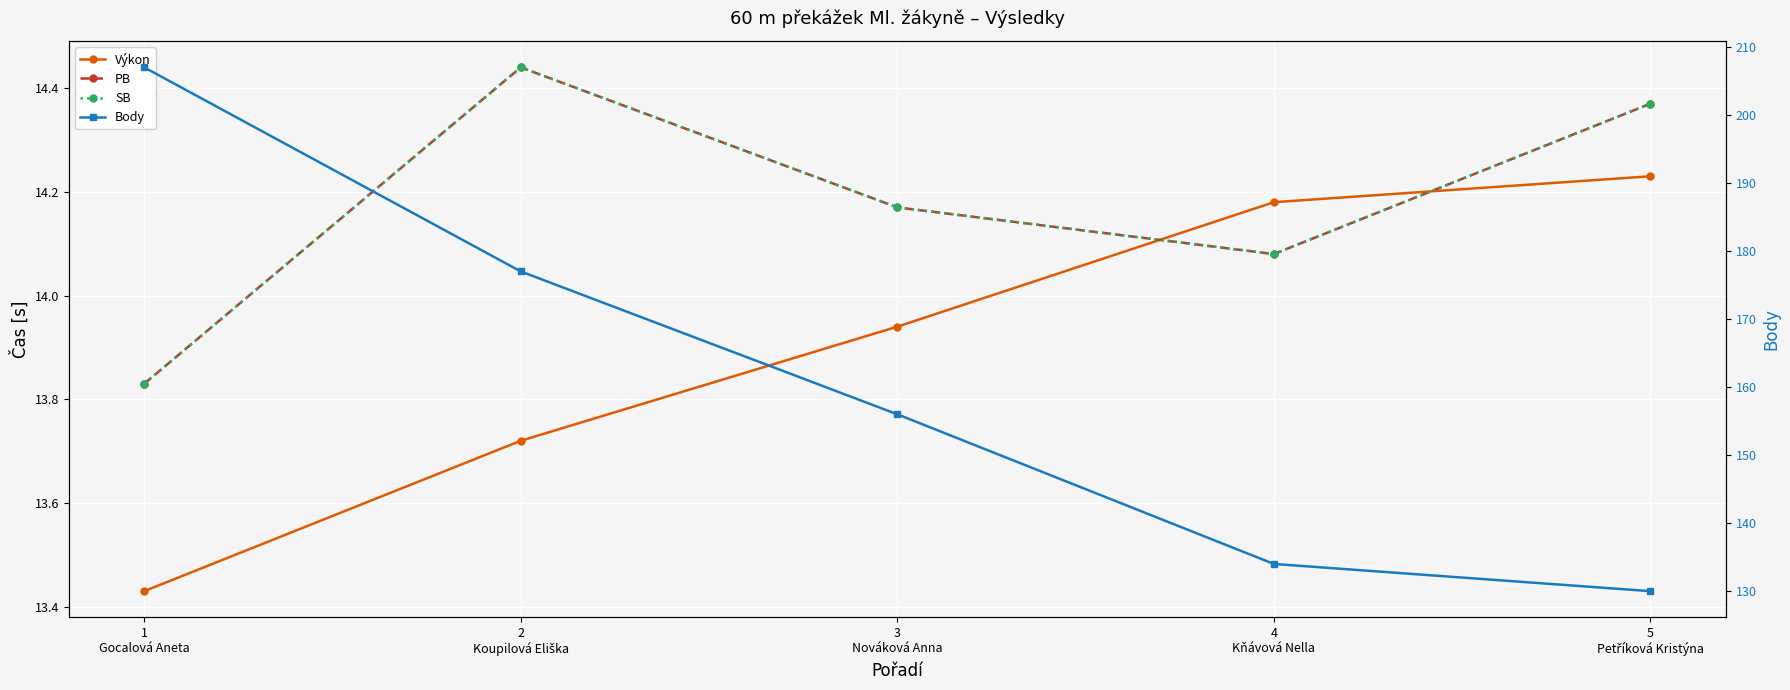

What is the average value of the SB series?

14.2